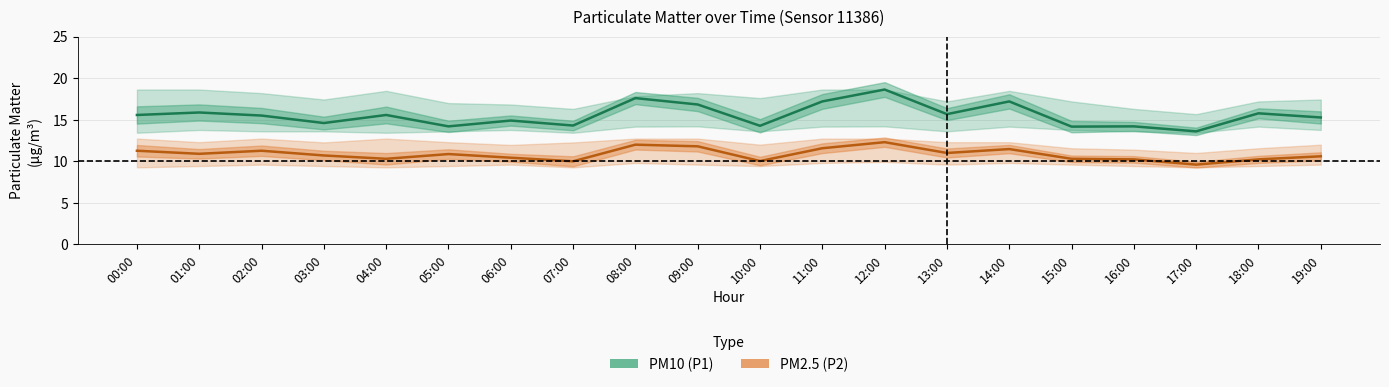

Which series changed the most between 09:00 and 15:00?

PM10 (P1)